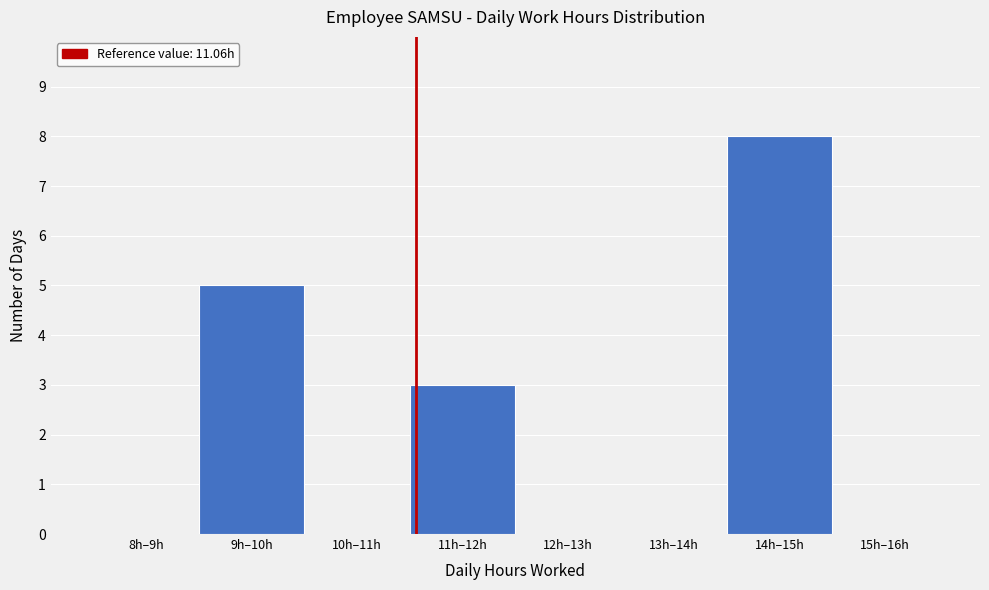

Reading right to left, list all the values displayed in this chart.

15h–16h=0	14h–15h=8	13h–14h=0	12h–13h=0	11h–12h=3	10h–11h=0	9h–10h=5	8h–9h=0